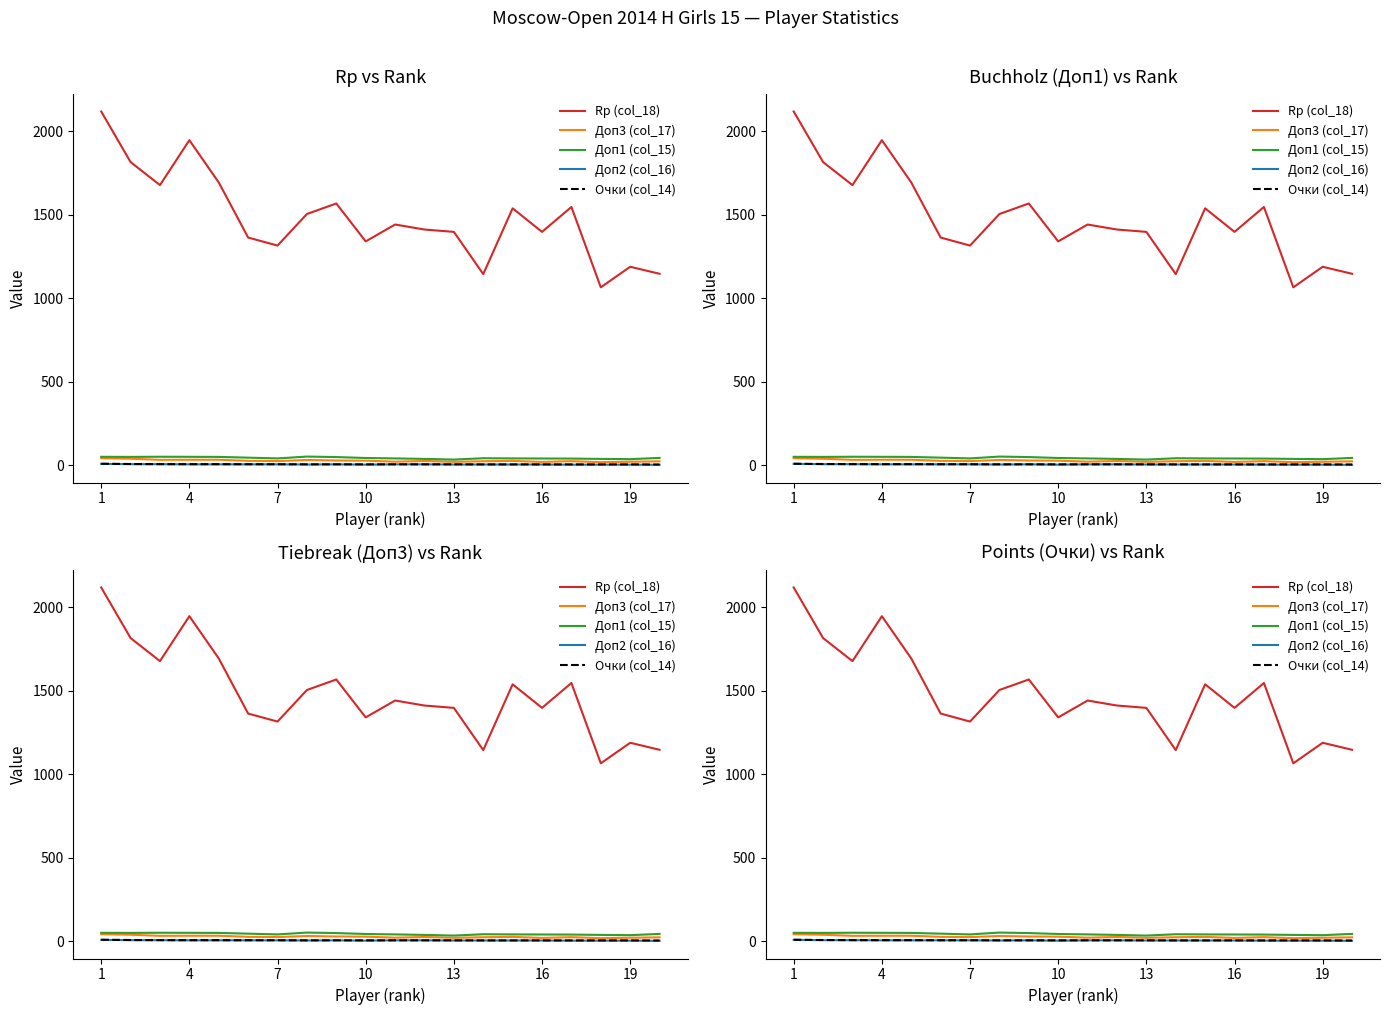

True or false: Доп3 (col_17) and Очки (col_14) intersect in this chart.

False